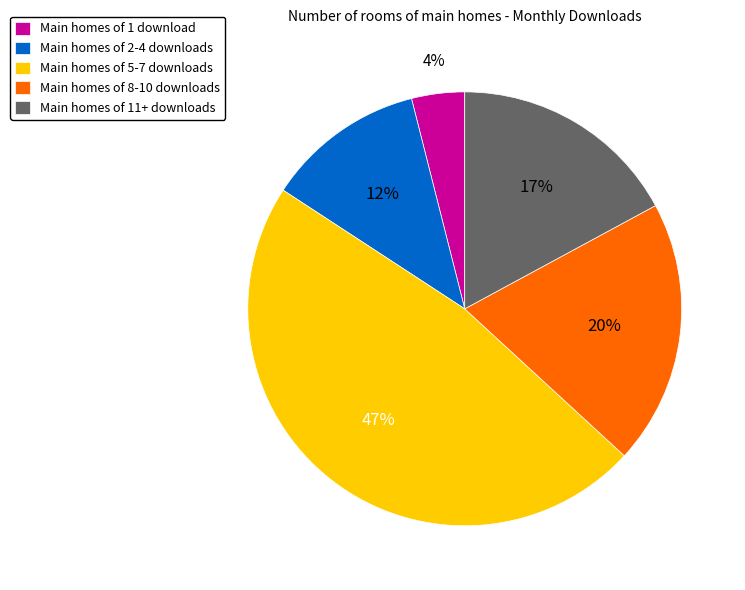

To the nearest percent, what portion does Main homes of 5-7 downloads represent?

47%